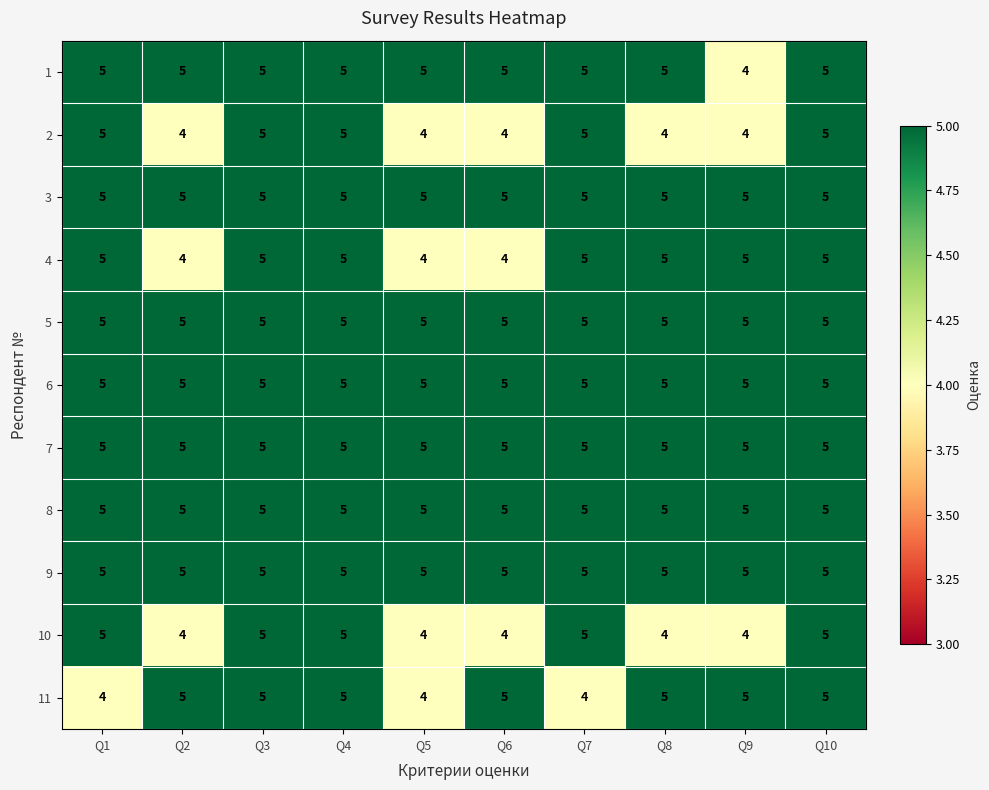

What is the sum of the 7 values at Q3 and Q2?

10